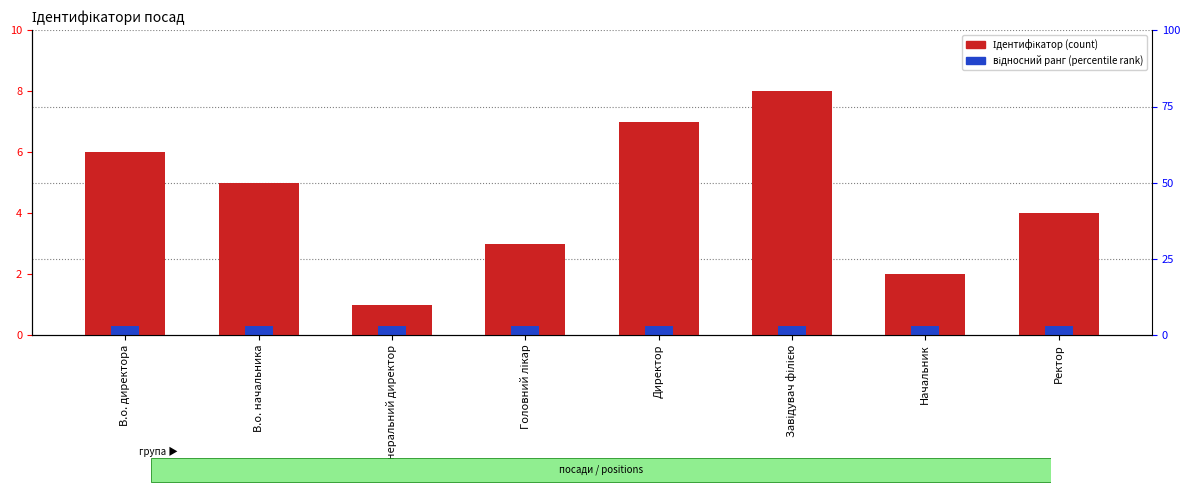

What is the difference between the maximum and second lowest values?

6